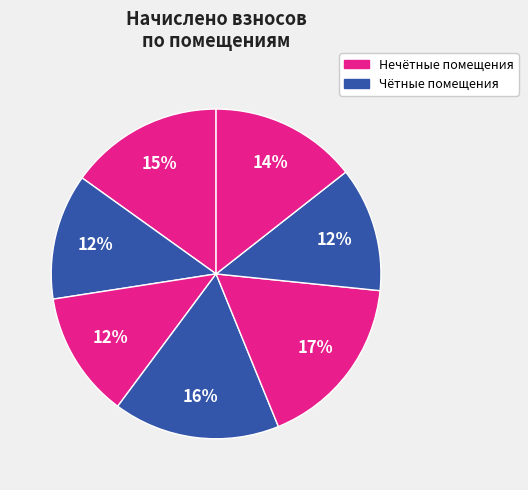

Count the number of slices in the pie.

7